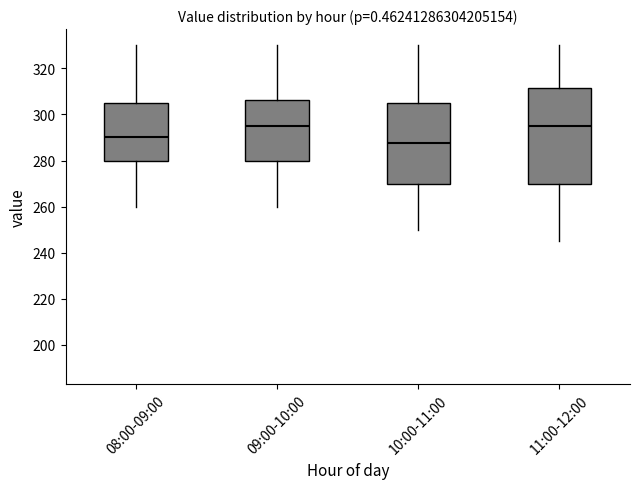

Where does the upper whisker of the box for 08:00-09:00 end on the y-axis? The values are not printed on the chart, so give them approximately, as read against the axis.

330